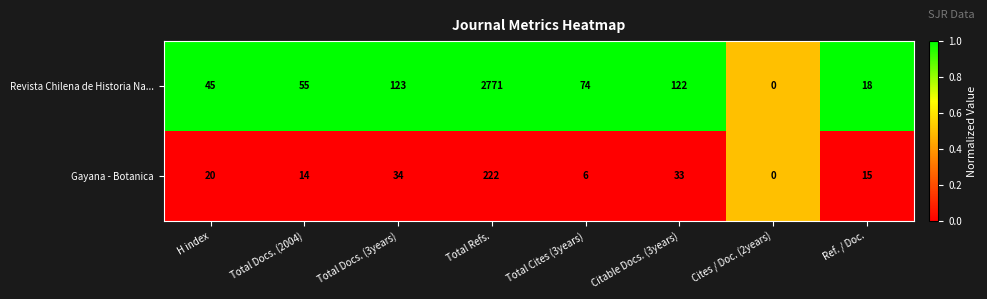

What is the difference between the second highest and minimum values in the Revista Chilena de Historia Na... series?

123